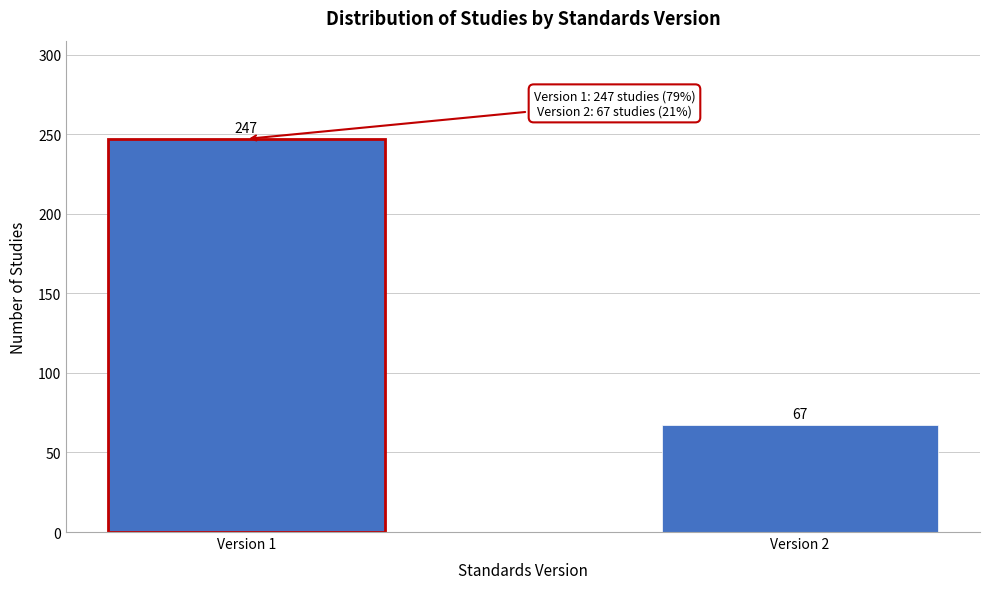

Reading left to right, what are all the values shown in this chart?

Version 1=247	Version 2=67